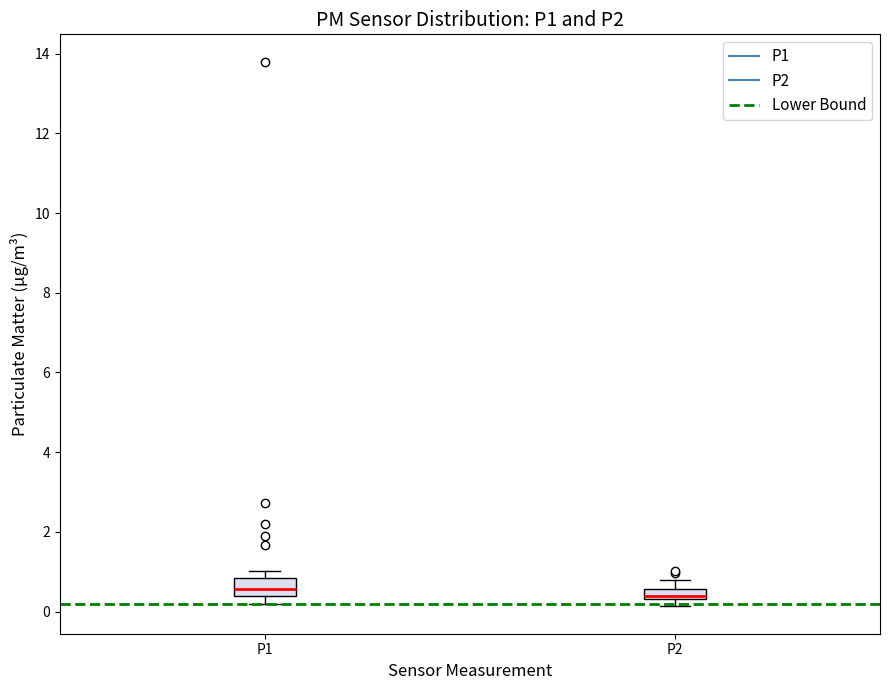

Where does the upper whisker of the box for P2 end on the y-axis? The values are not printed on the chart, so give them approximately, as read against the axis.

0.8